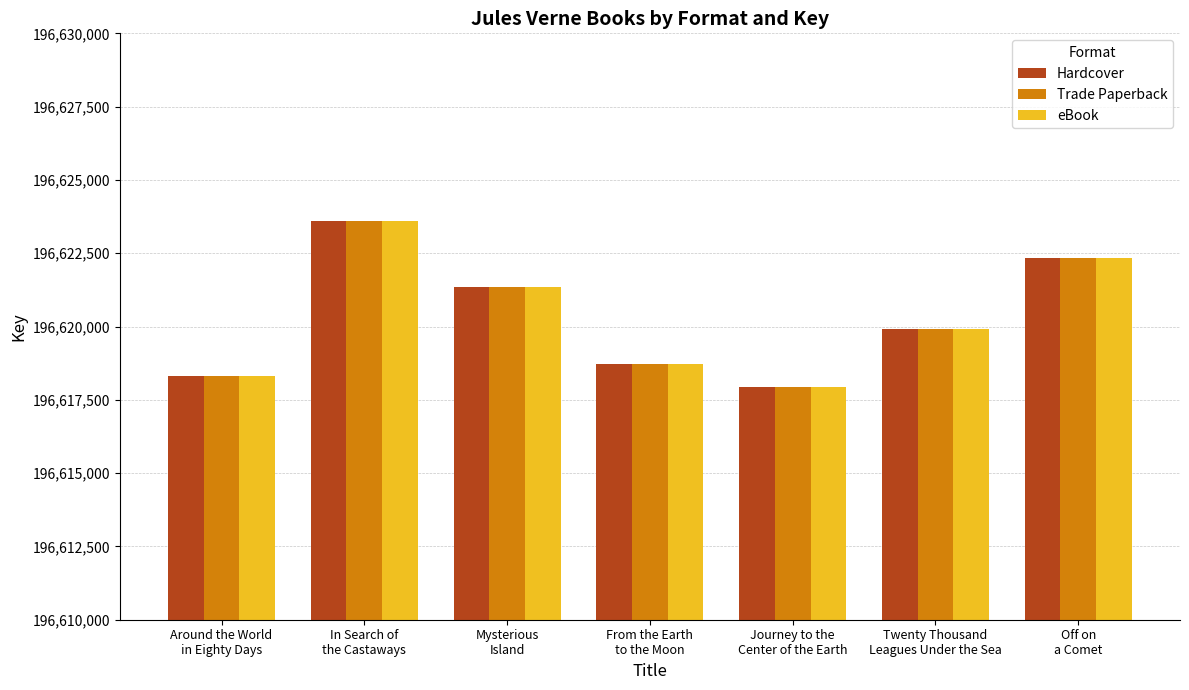

How many data points in Hardcover are less than 196619899?

3